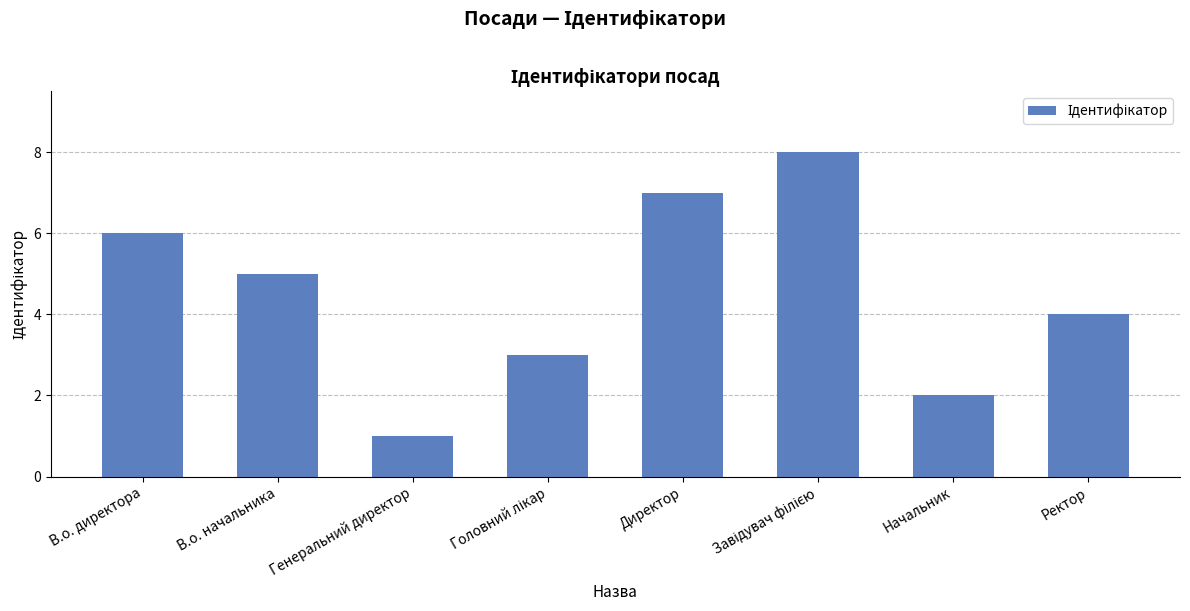

The chart shows a value of 6 at В.о. директора. True or false?

True